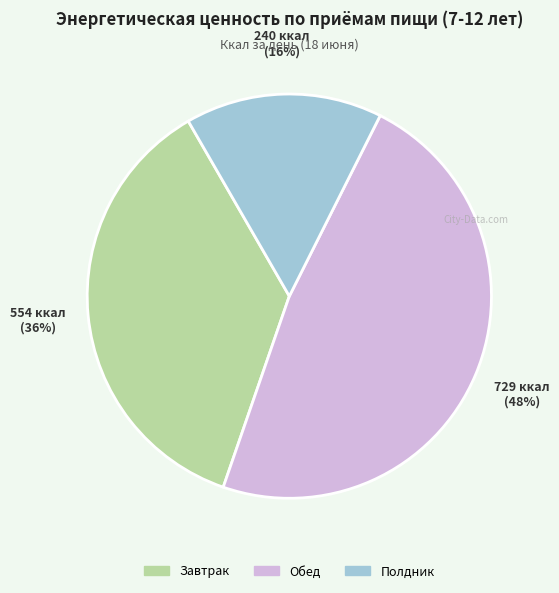

Is it true that Обед is 62% of the pie?

False